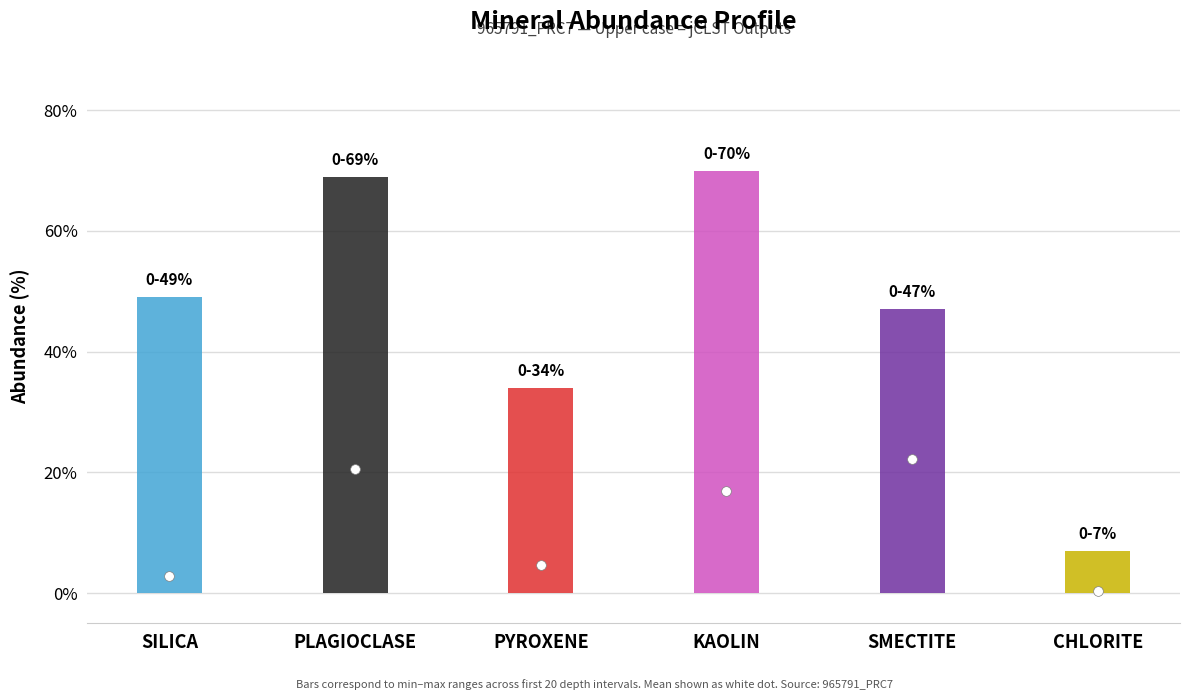

What are all the series names shown in the legend?

SILICA, PLAGIOCLASE, PYROXENE, KAOLIN, SMECTITE, CHLORITE